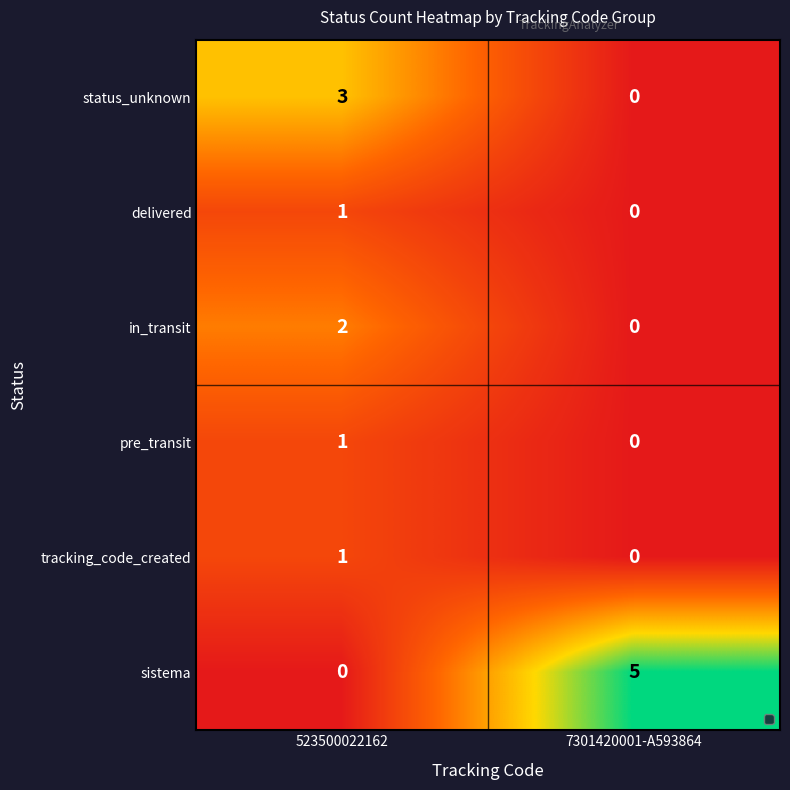

List the labels in order of sistema value, largest first.

7301420001-A593864, 523500022162